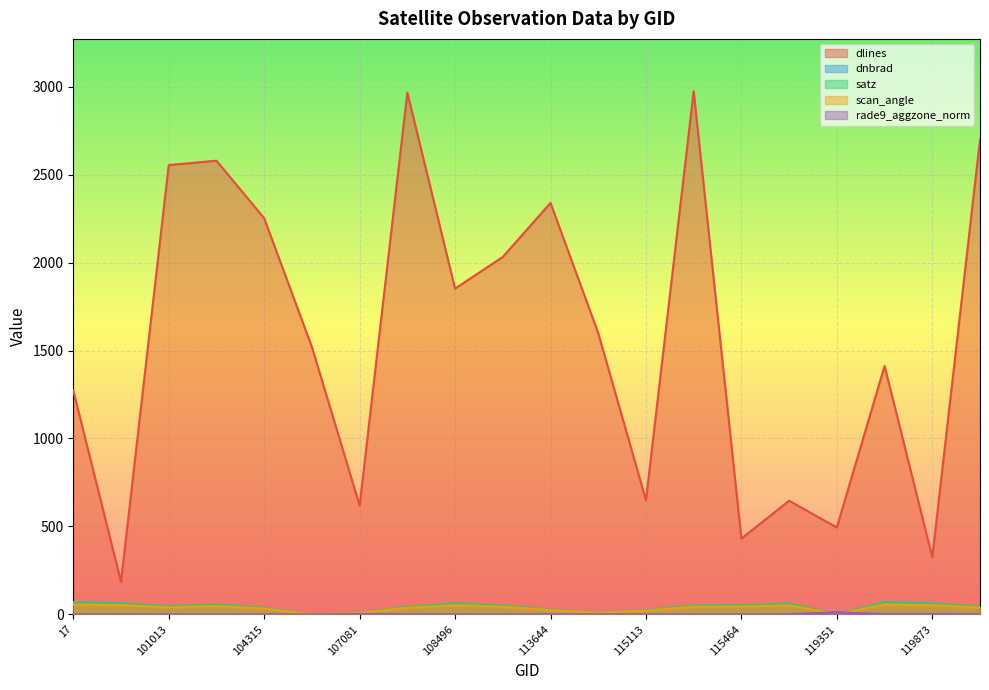

Where is the first local maximum for satz?

102751